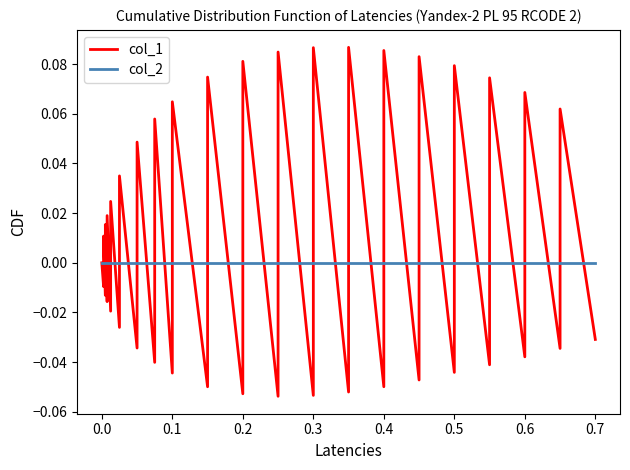

How many data points does each series have?

40